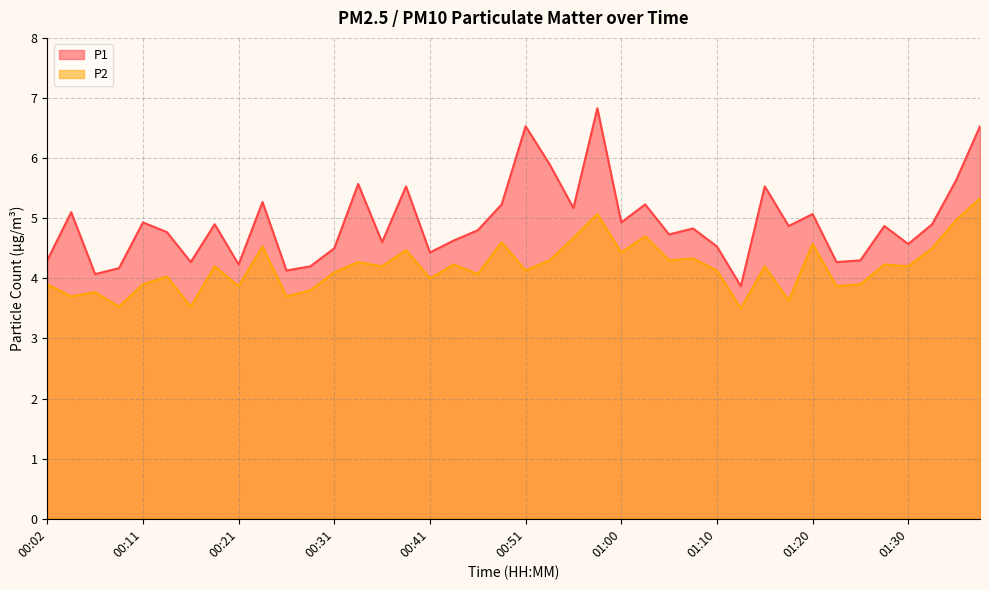

What is the label of the 26th point from the right?

00:36